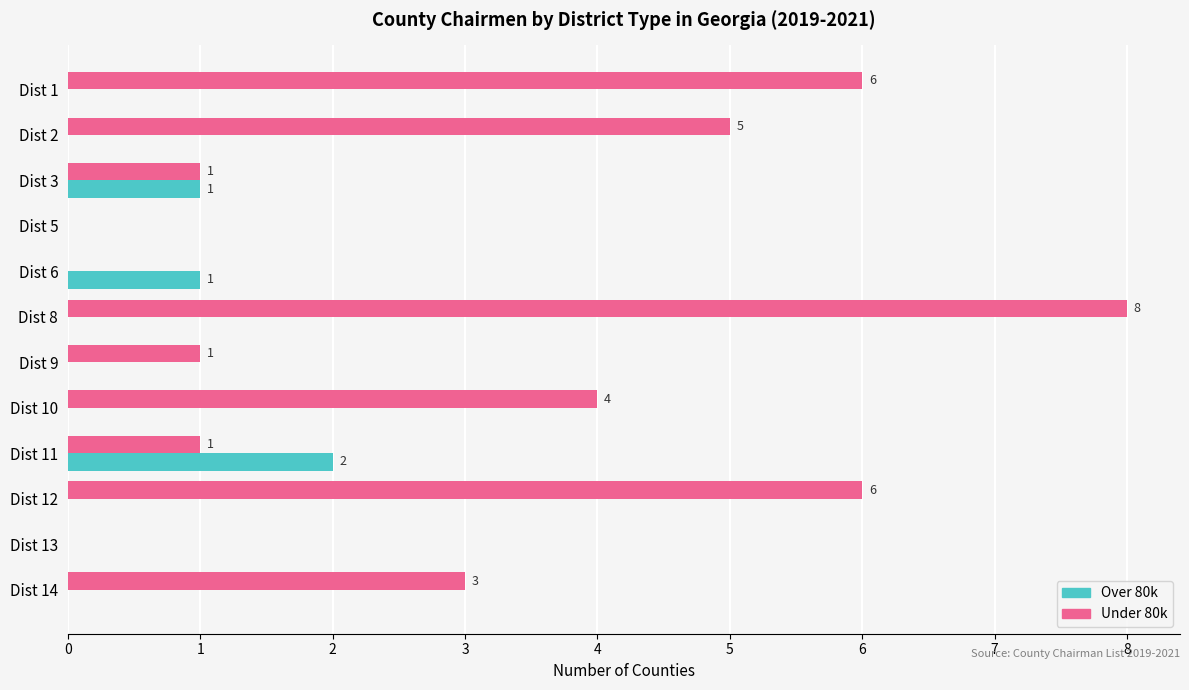

What is the total value across all series at Dist 12?

6